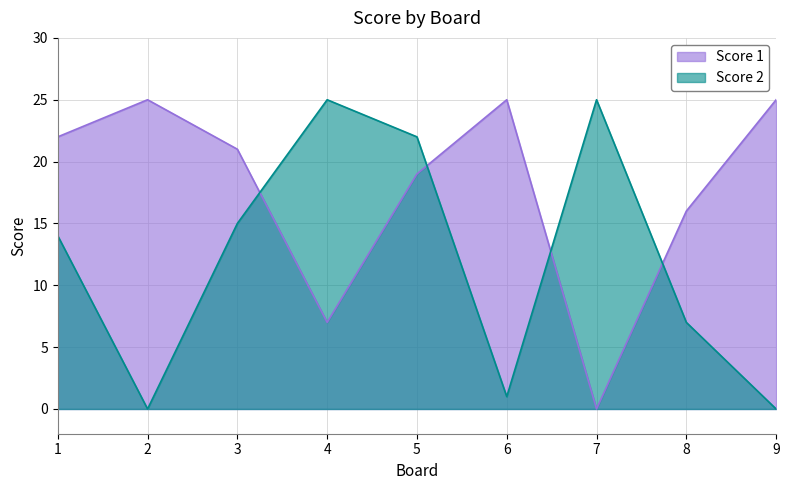

Which category has the highest value across all series?

2